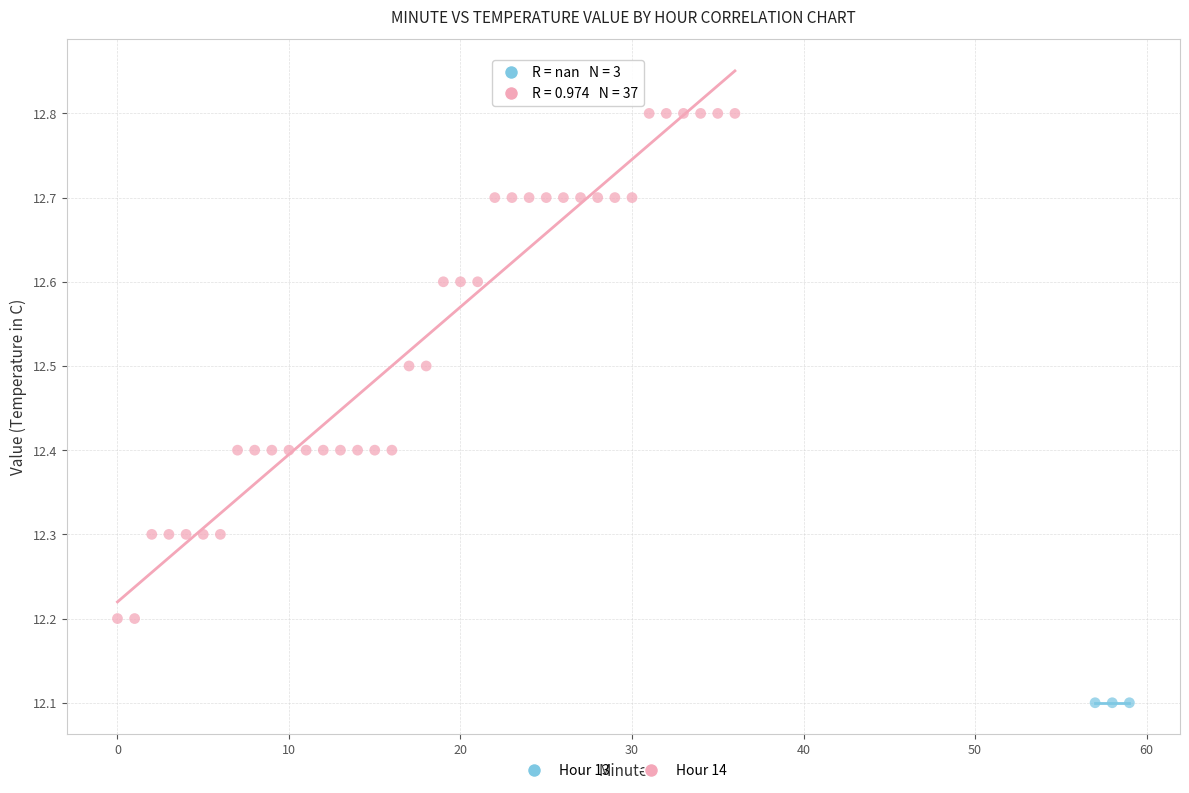

Which series contains the lowest Y value?

Hour 13